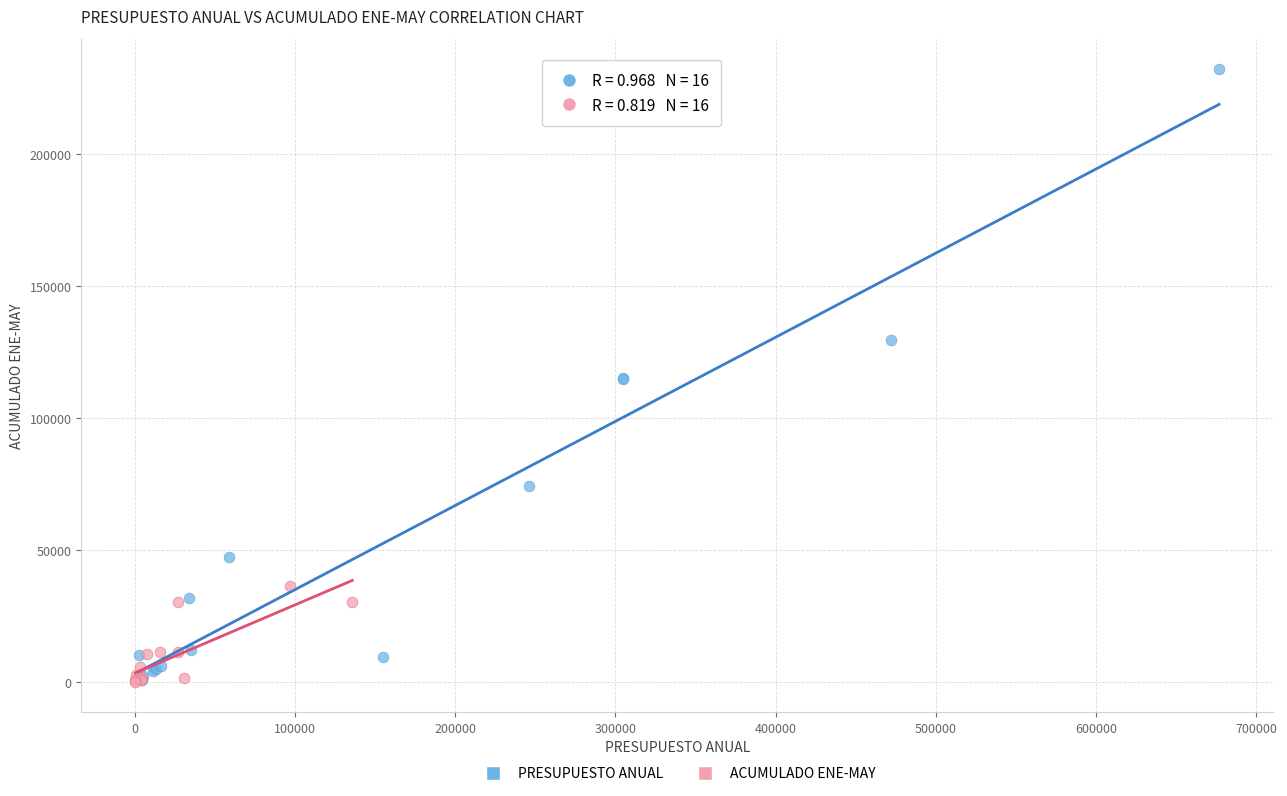

Which series has the widest spread of Y values?

PRESUPUESTO ANUAL